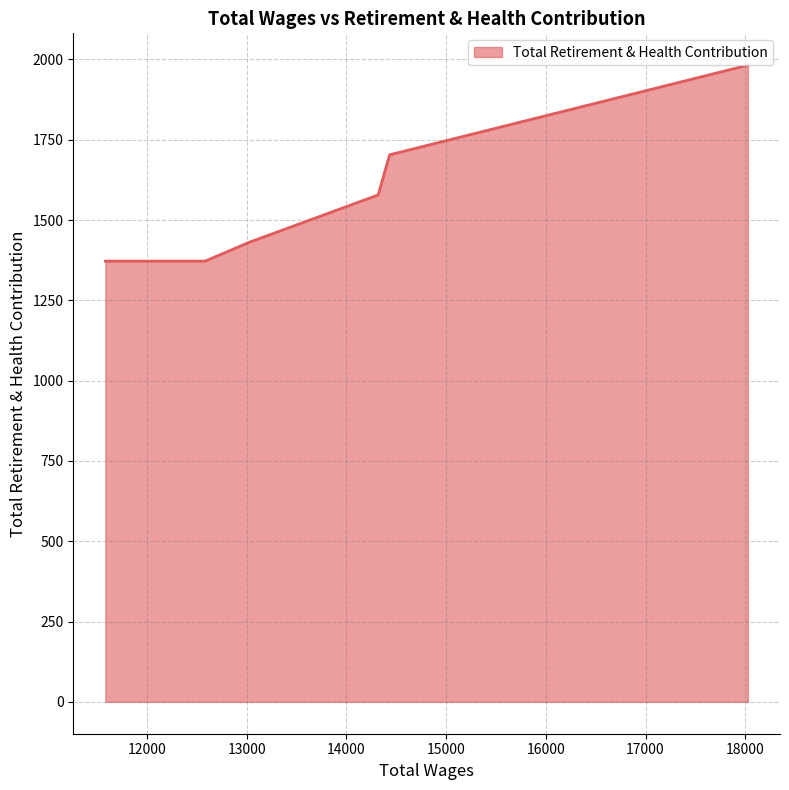

What is the minimum value shown in the chart?

1372